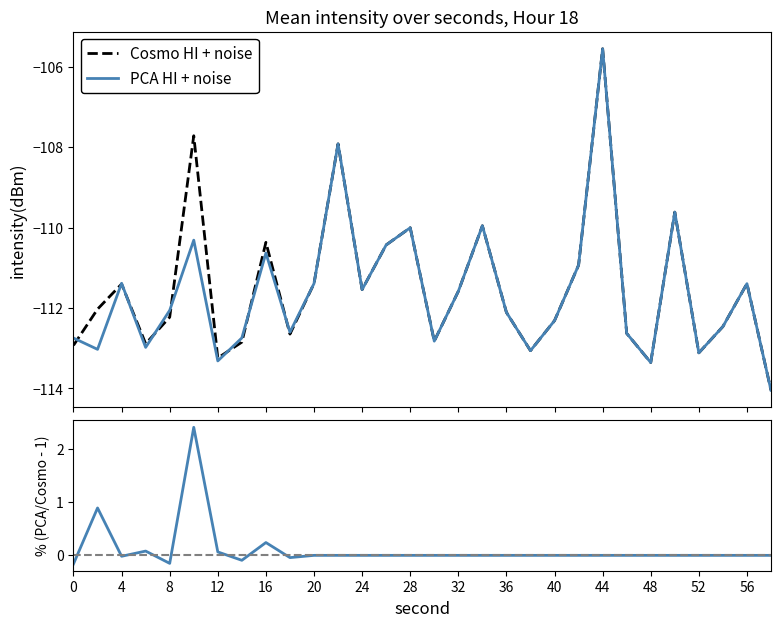

How many values in the Cosmo HI + noise series are below -112?

16